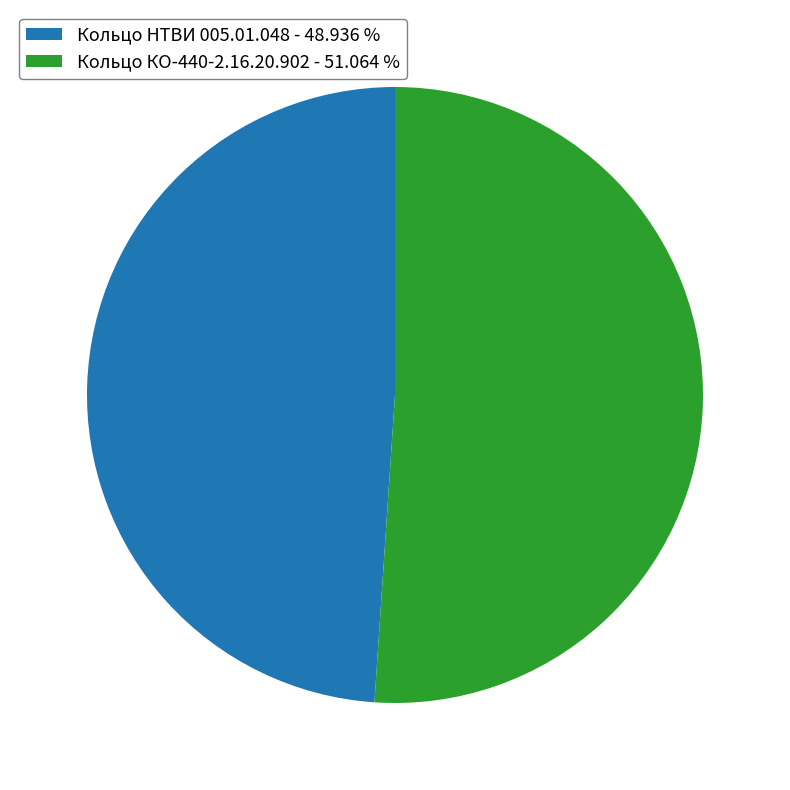

Combined, do Кольцо КО-440-2.16.20.902 and Кольцо НТВИ 005.01.048 account for over 50%?

Yes